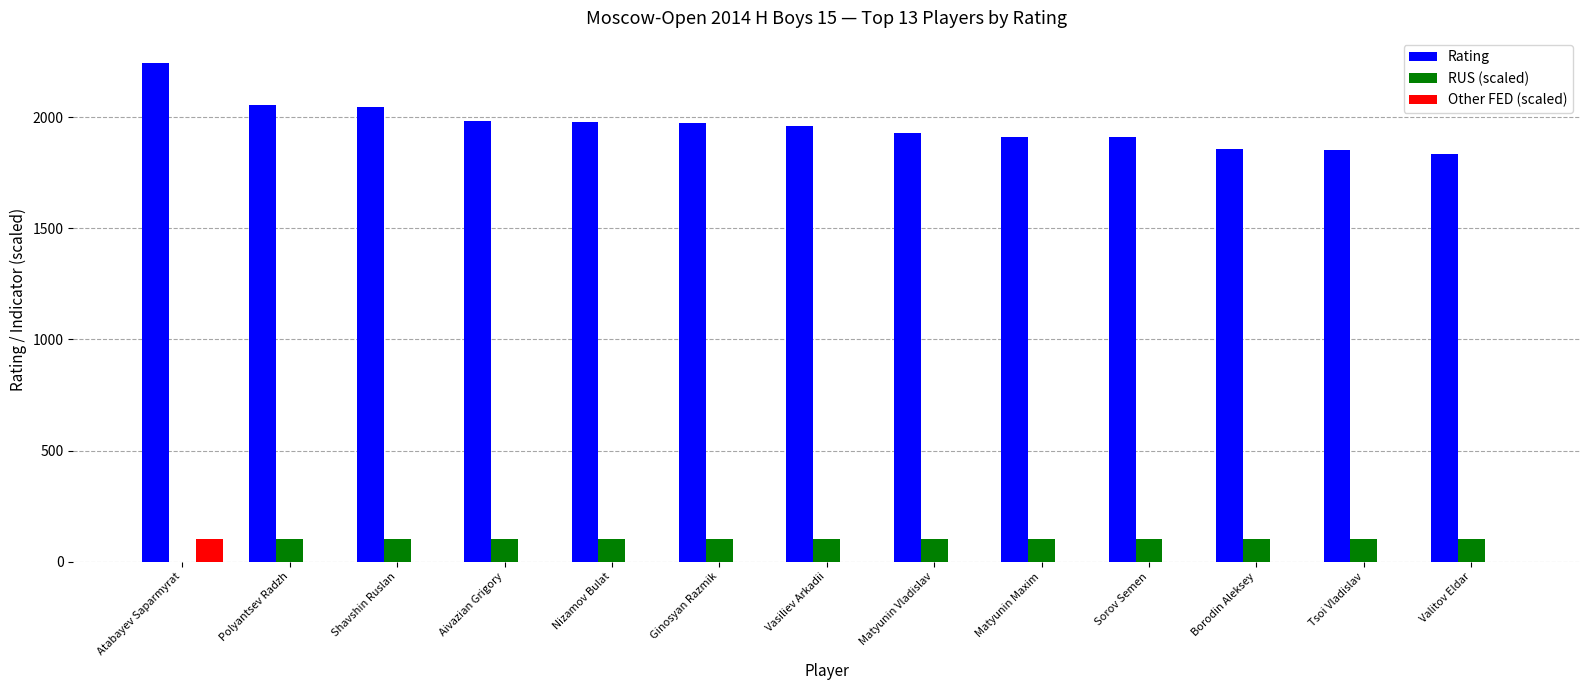

Which series changed the most between Nizamov Bulat and Borodin Aleksey?

Rating